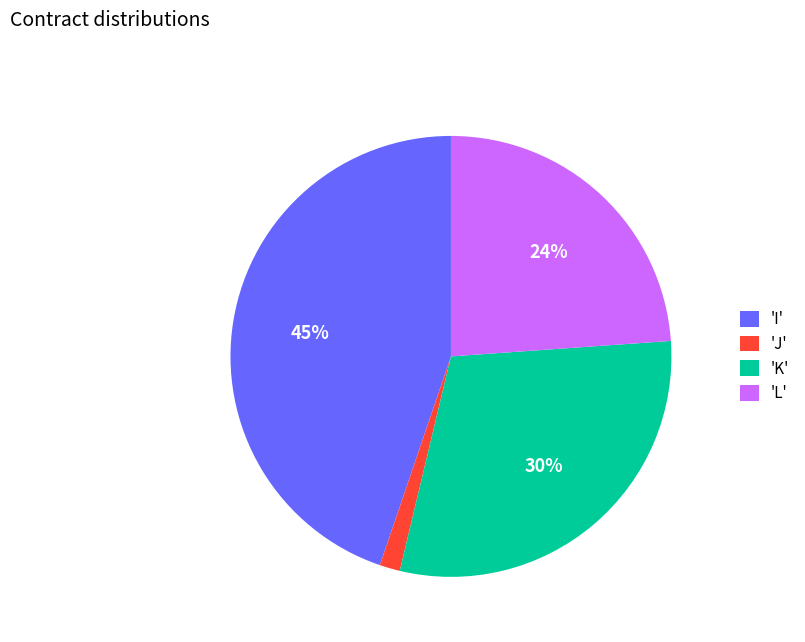

Is there a majority slice in this chart?

No